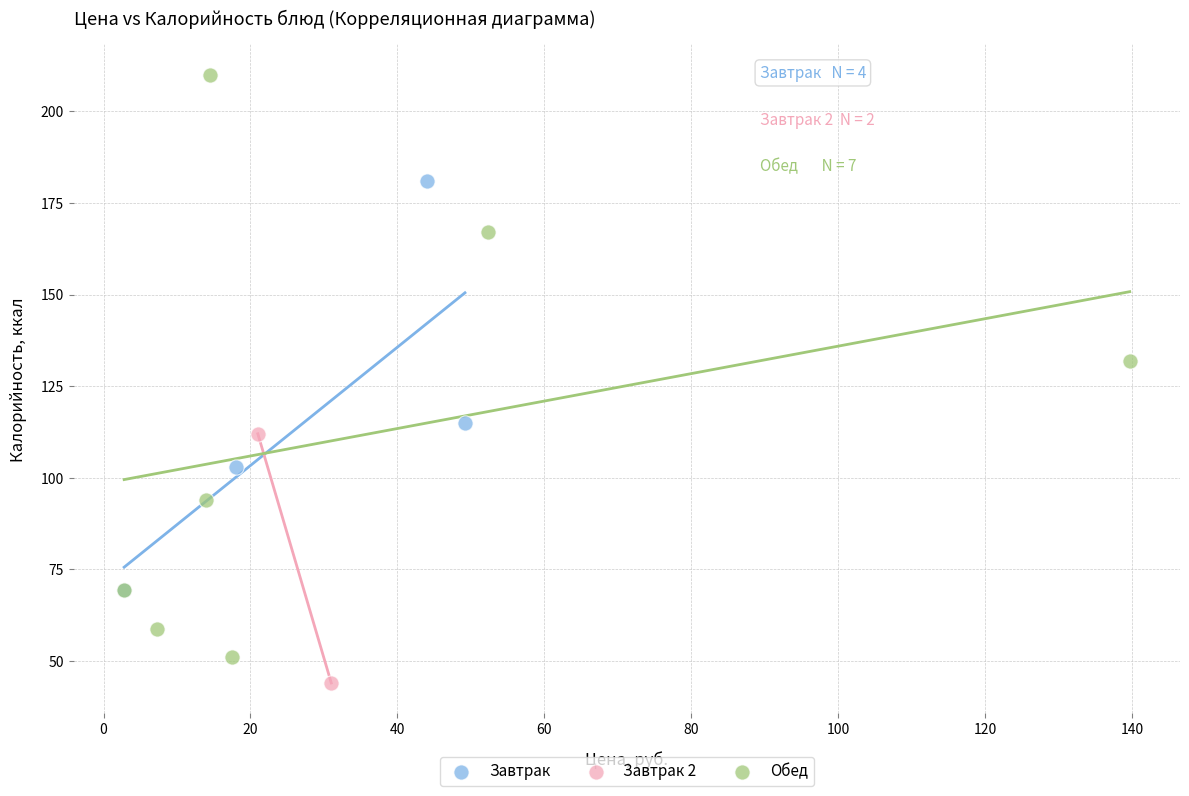

What are all the series names shown in the legend?

Завтрак, Завтрак 2, Обед